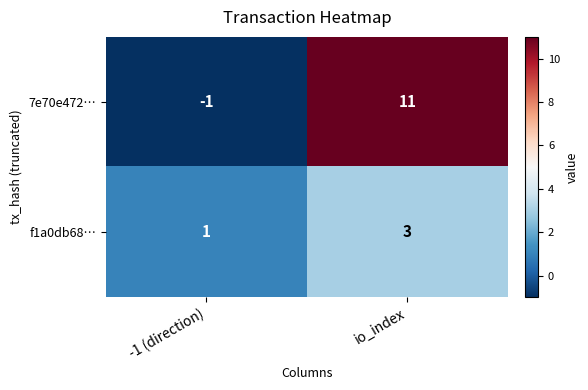

Which series has the largest total across all categories?

7e70e472…